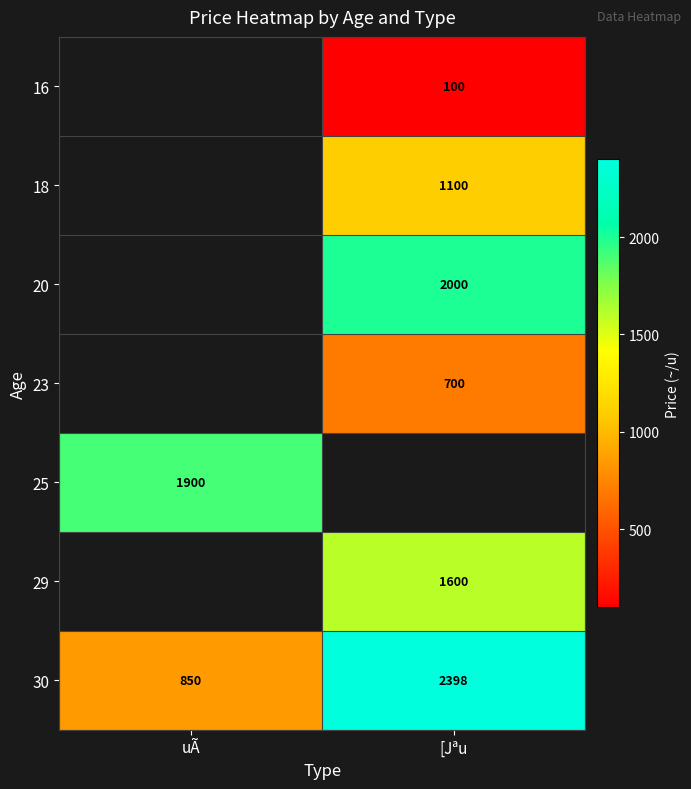

Which label corresponds to the smallest value in the chart?

[Jªu